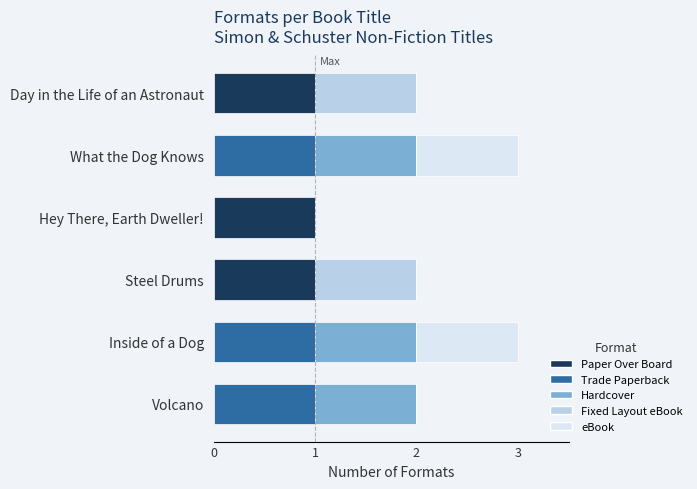

Is it true that Paper Over Board equals 1 at Volcano?

False